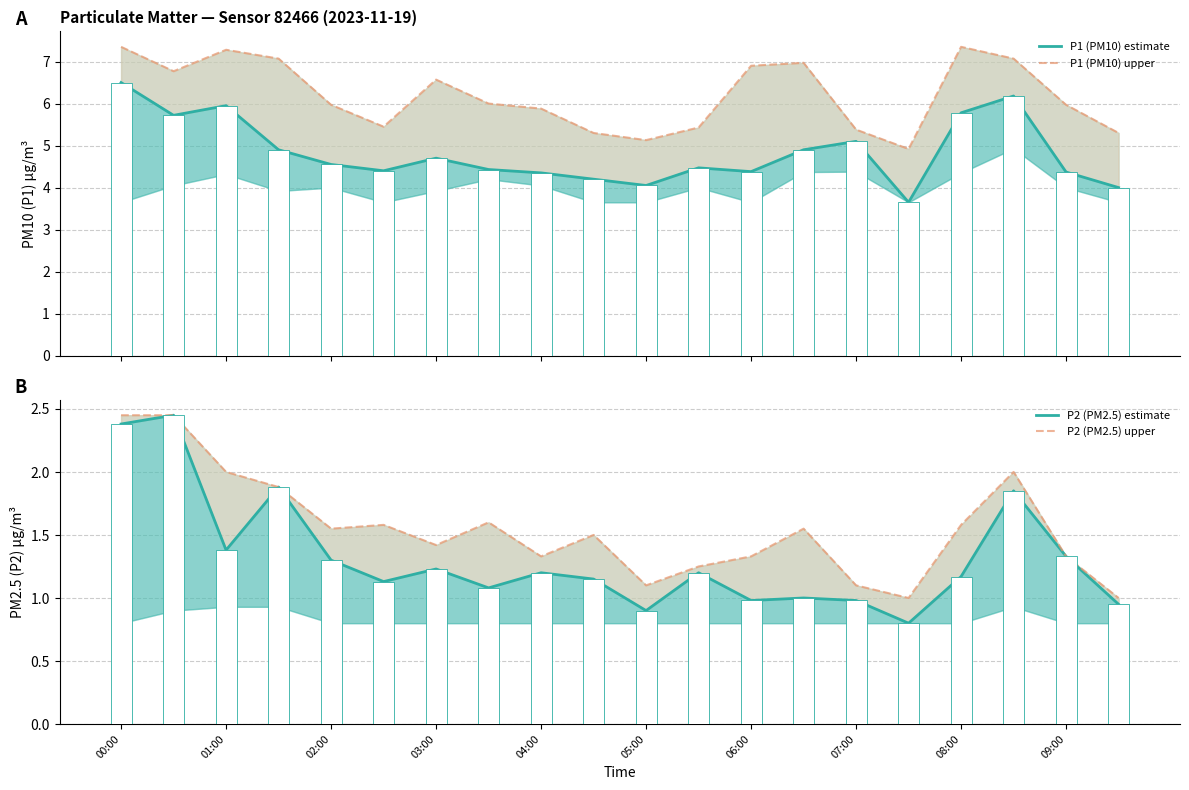

Count the number of data series in this chart.

4